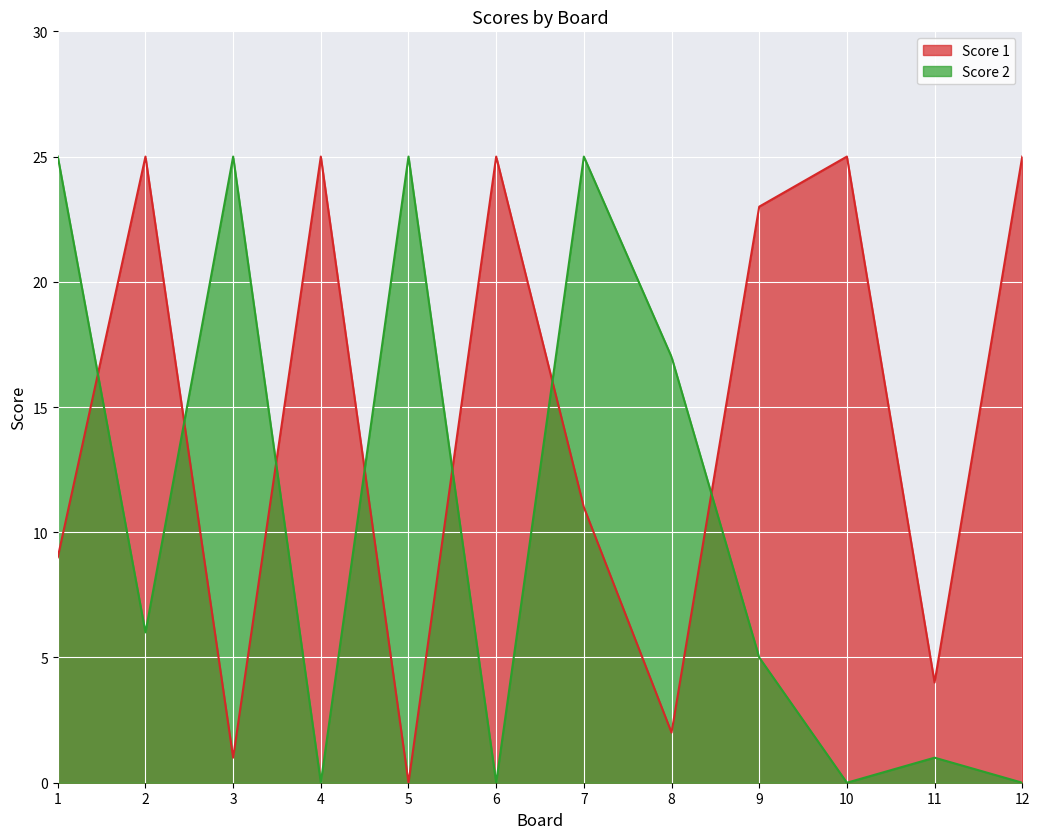

In Score 1, how many points are lower than both neighbors (excluding endpoints)?

4